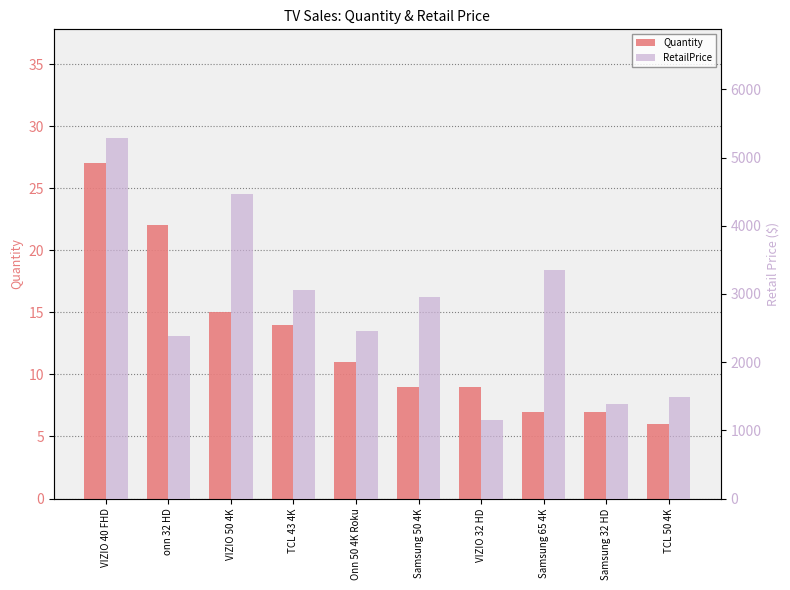

True or false: RetailPrice has a value of 1453.1 at VIZIO 40 FHD.

False